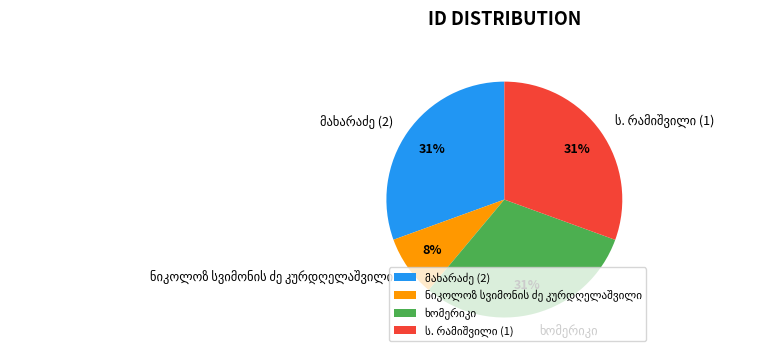

To the nearest percent, what is the average slice percentage?

25%